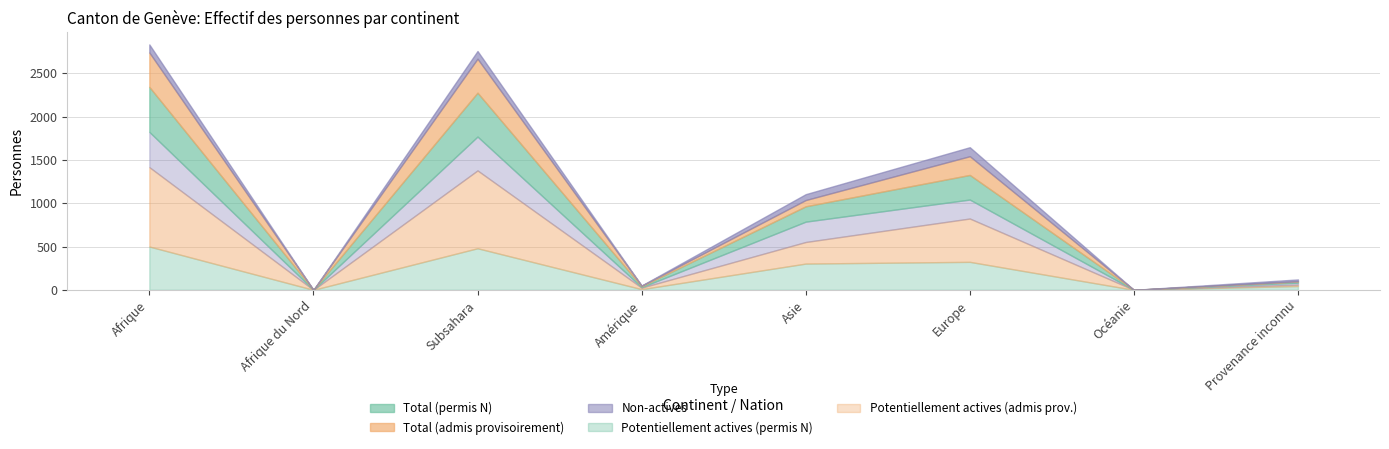

Is the value of Non-actives (admis prov.) at Subsahara greater than the value of Total (permis N) at Afrique?

No